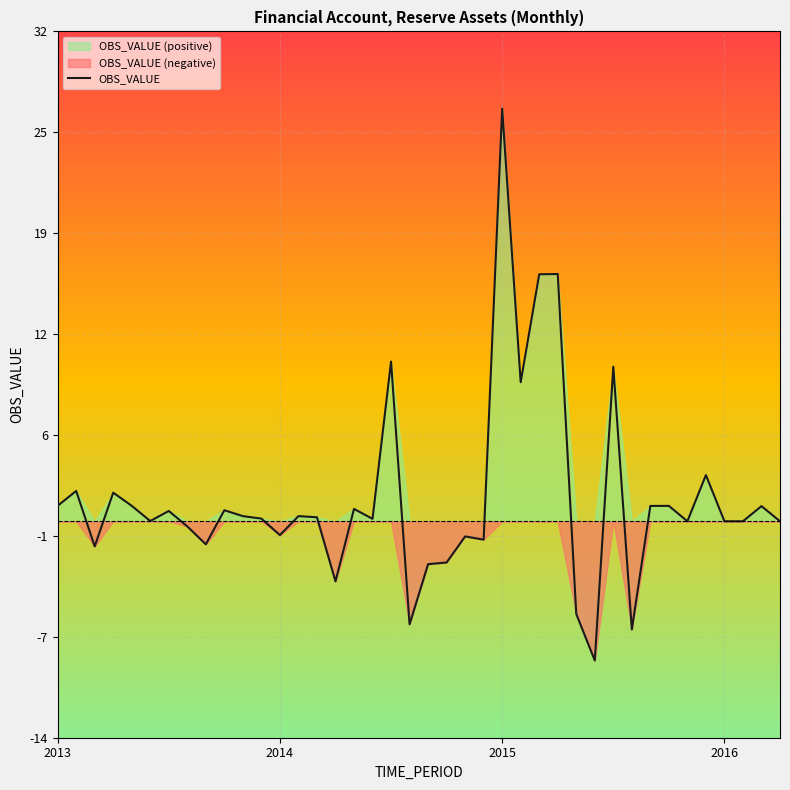

Is it true that the value at 33 is 0.3?

False